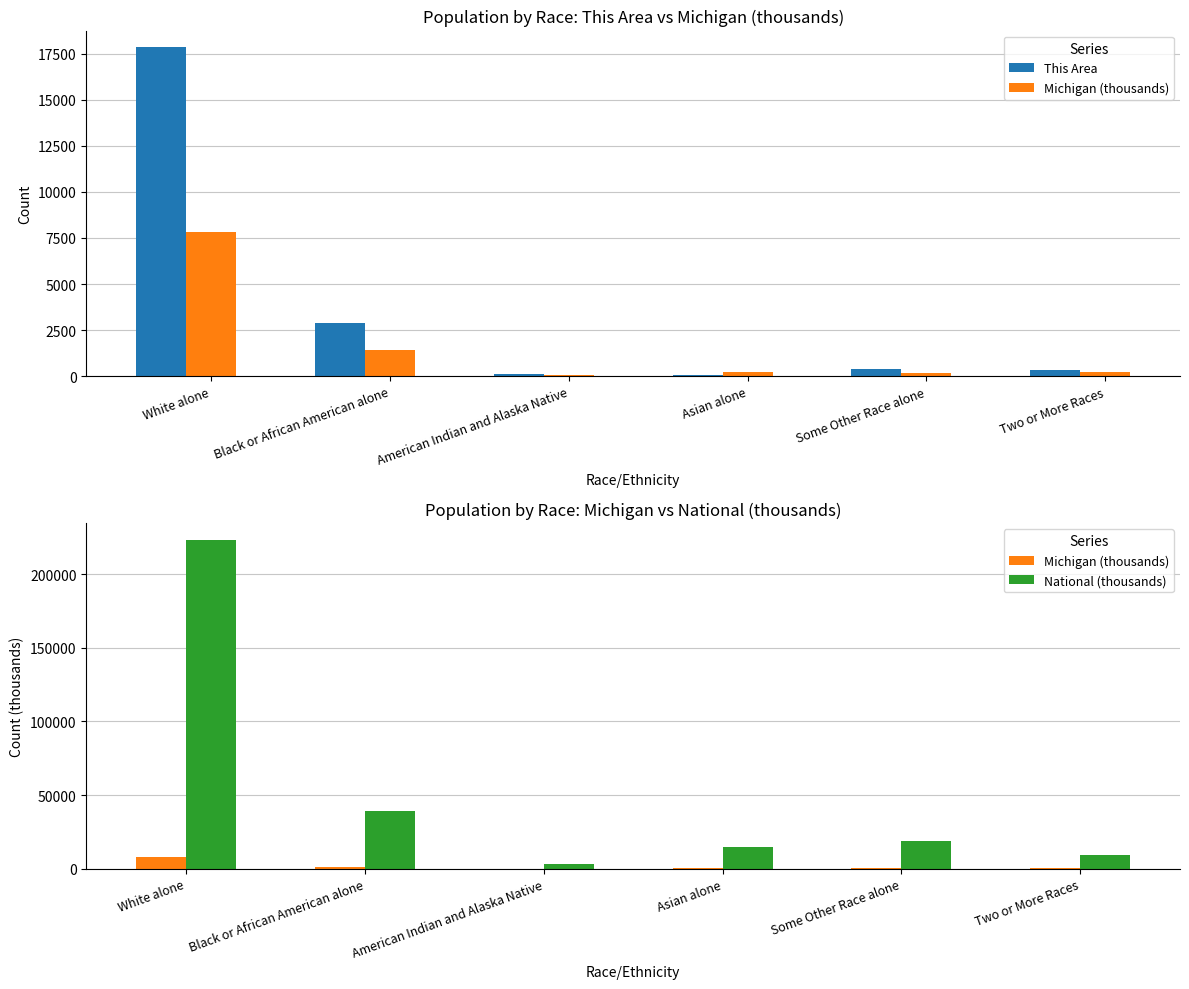

The This Area series shows 17866.0 at White alone. True or false?

True